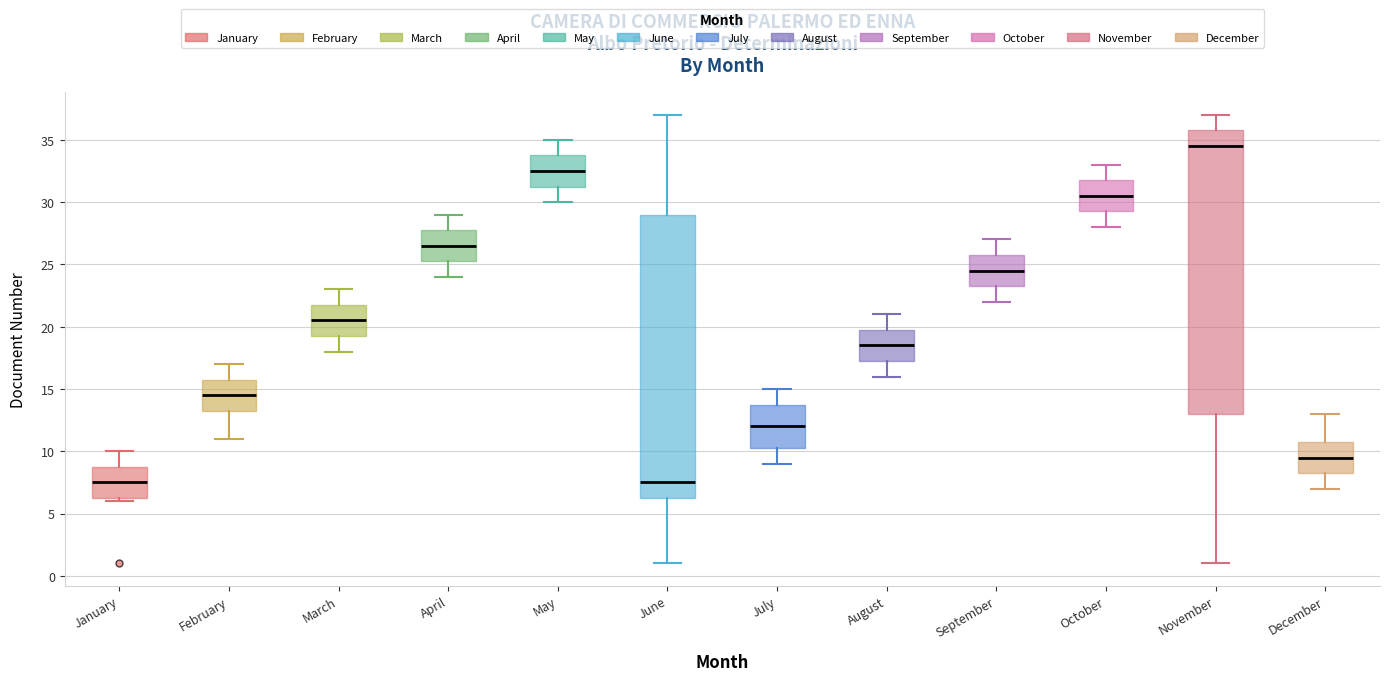

Where does the median line of the box for June sit on the y-axis? The values are not printed on the chart, so give them approximately, as read against the axis.

7.5